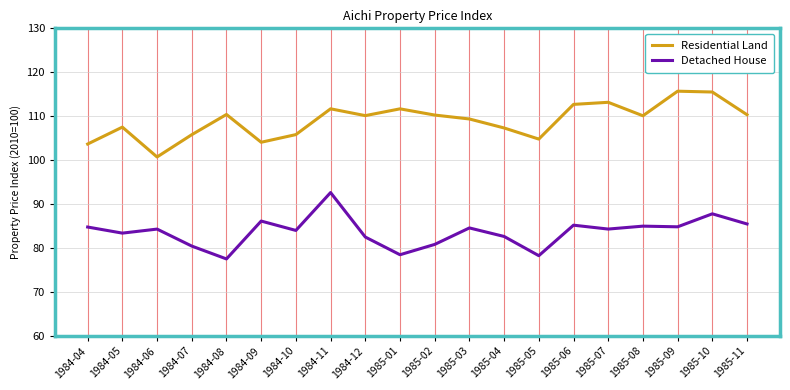

What is the sum of the Detached House values at 1985-09 and 1985-07?

169.1